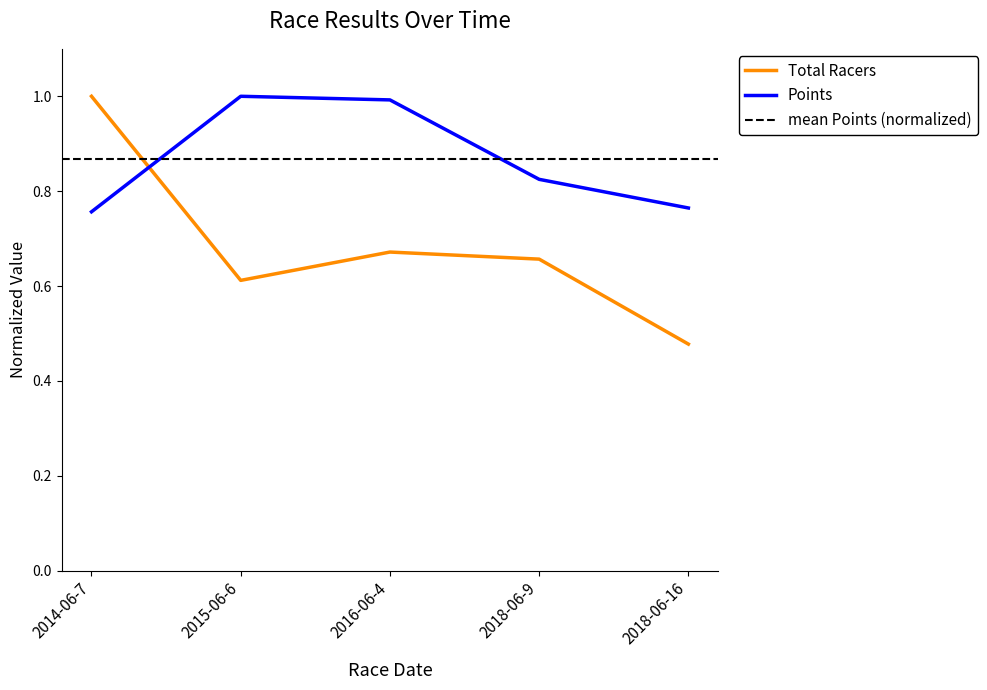

What is the label of the 2nd point from the left?

2015-06-6